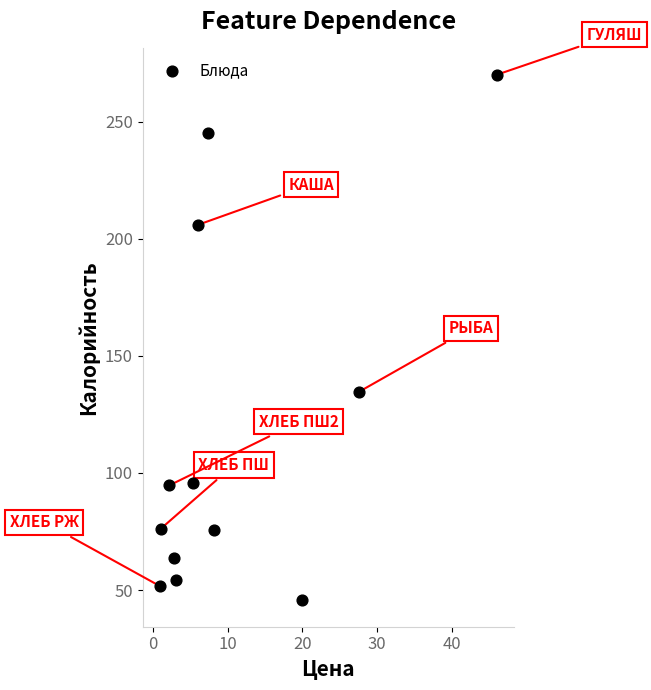

What Y value in the scatter plot is closest to 157?

134.7